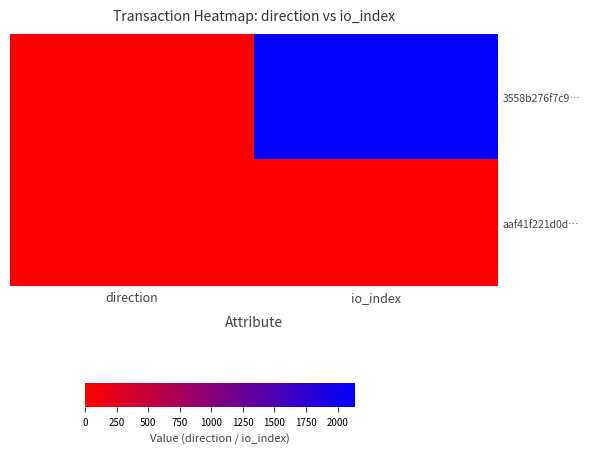

Which series changed the most between direction and io_index?

3558b276f7c9…